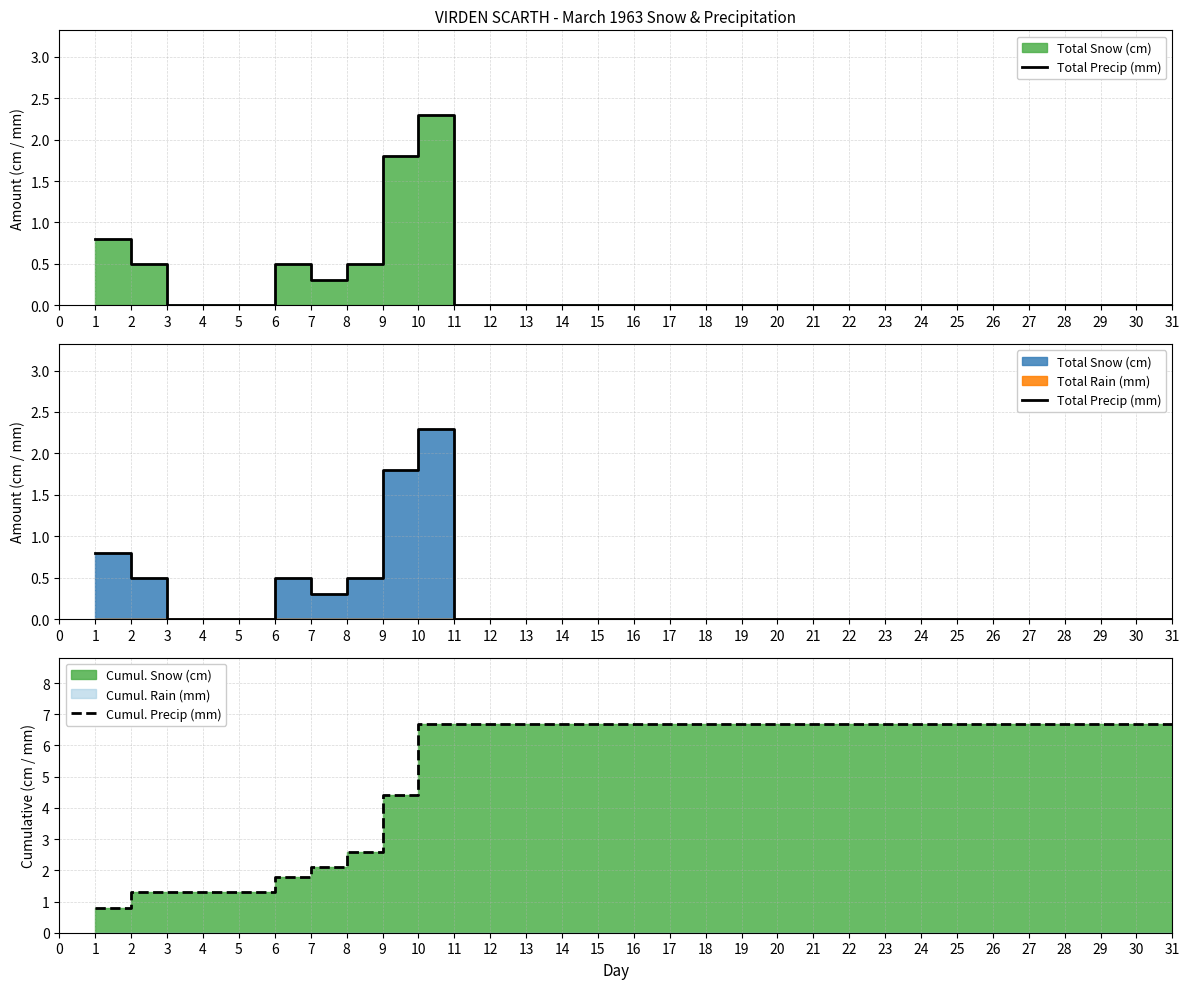

Is it true that Cumul. Precip (mm) equals 2.6 at 30?

False